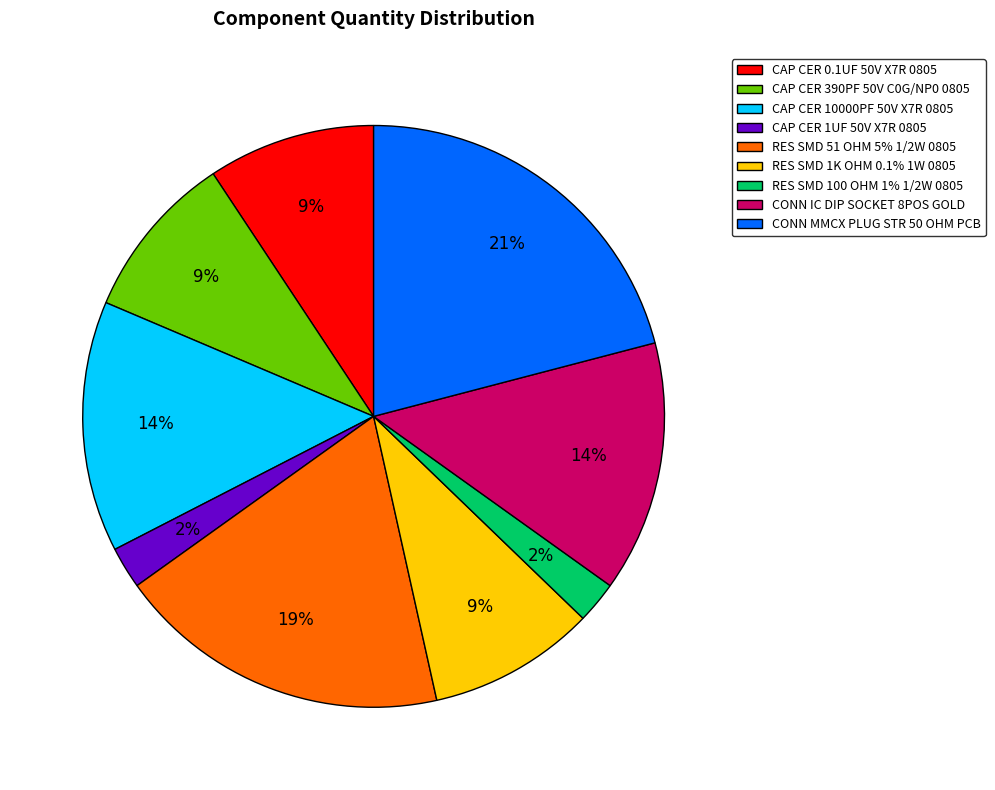

Which slice is the largest?

CONN MMCX PLUG STR 50 OHM PCB